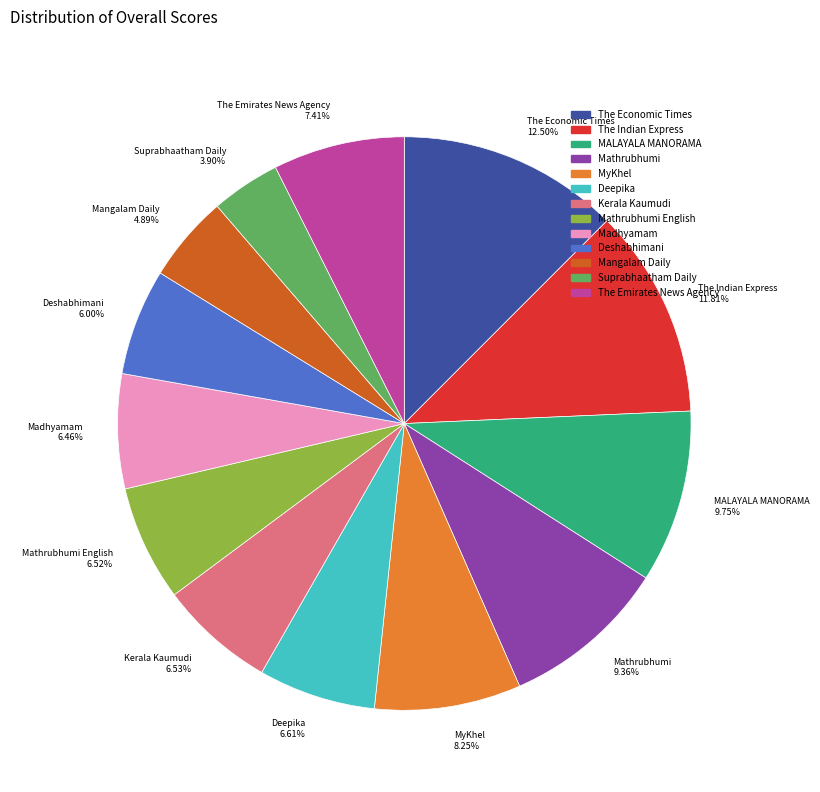

Count the number of slices in the pie.

13